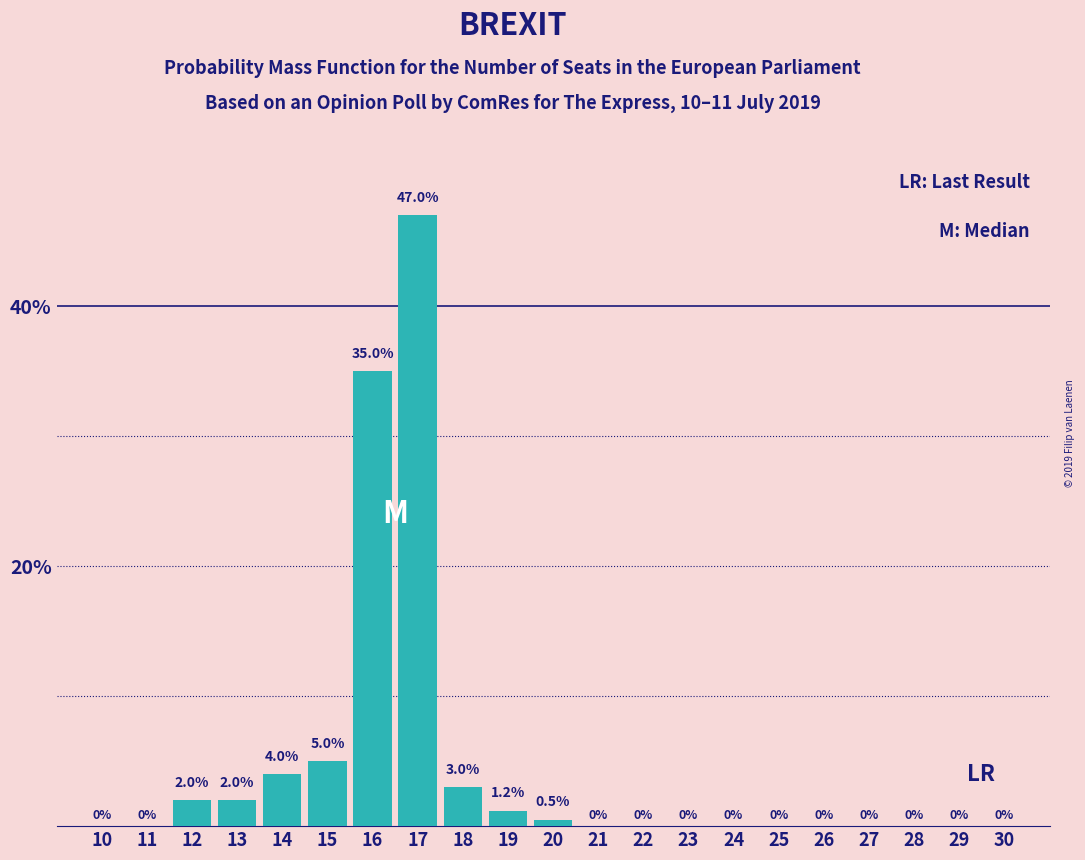

Reading left to right, transcribe all the data shown in this chart.

10=0.0	11=0.0	12=2.0	13=2.0	14=4.0	15=5.0	16=35.0	17=47.0	18=3.0	19=1.2	20=0.5	21=0.0	22=0.0	23=0.0	24=0.0	25=0.0	26=0.0	27=0.0	28=0.0	29=0.0	30=0.0